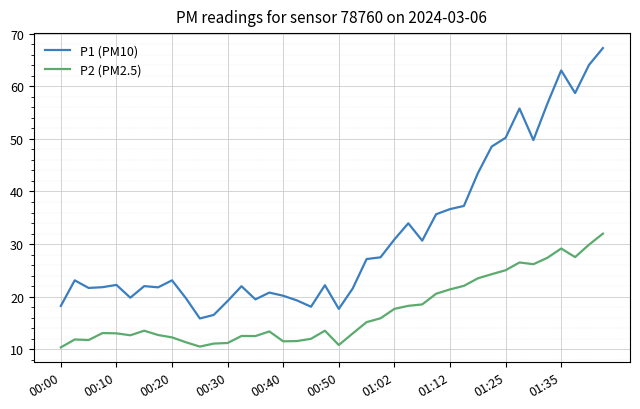

How many values in the P1 (PM10) series are below 23?

20